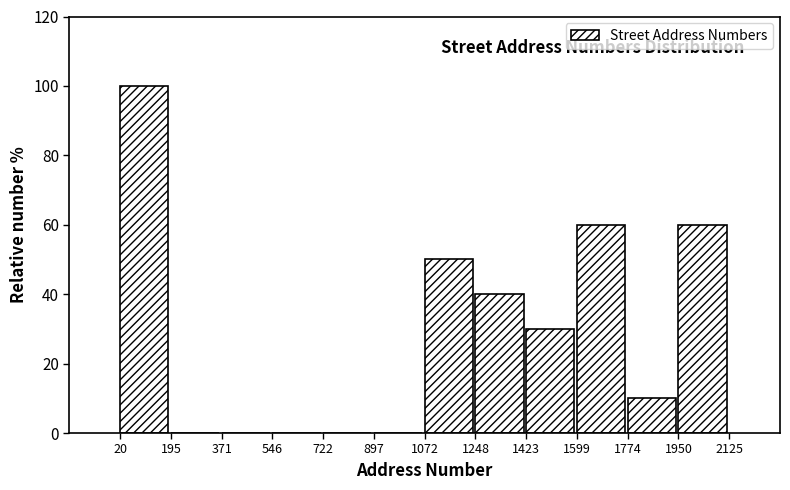

Over which range of the x-axis is the bar tallest?

20 to 195